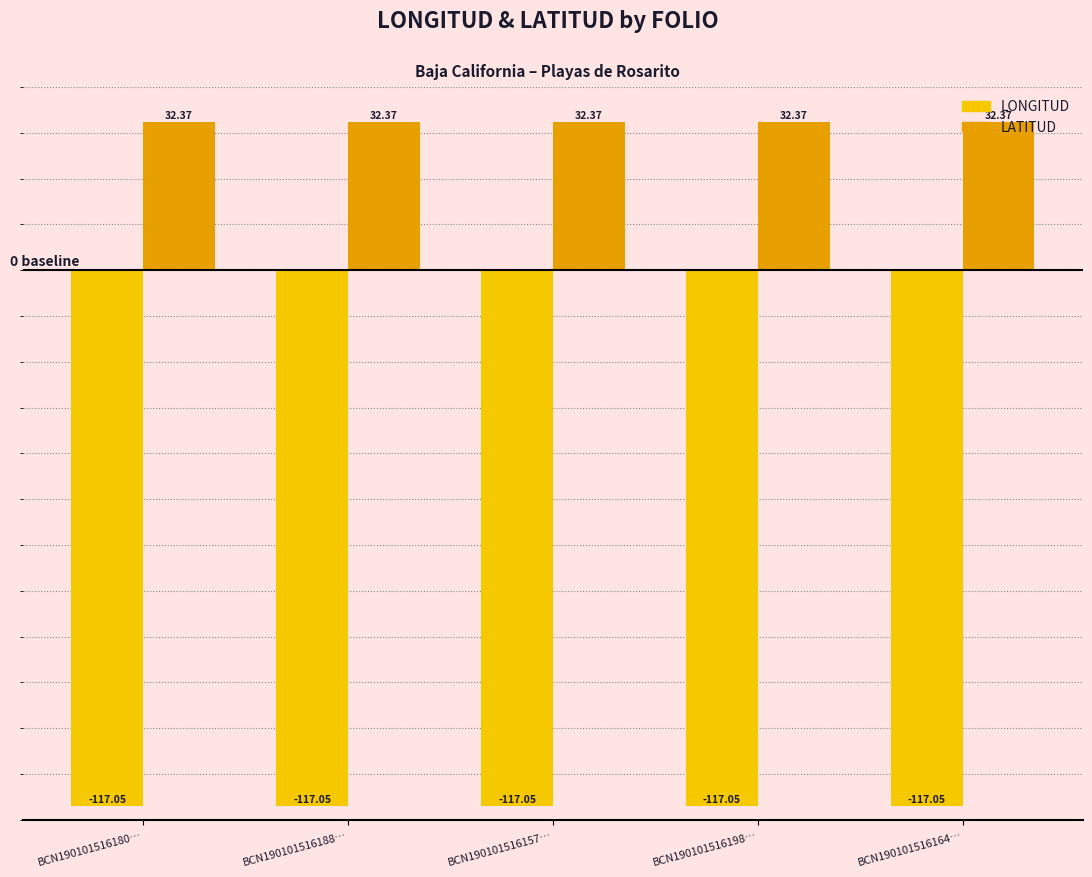

How many bars are there in total?

10